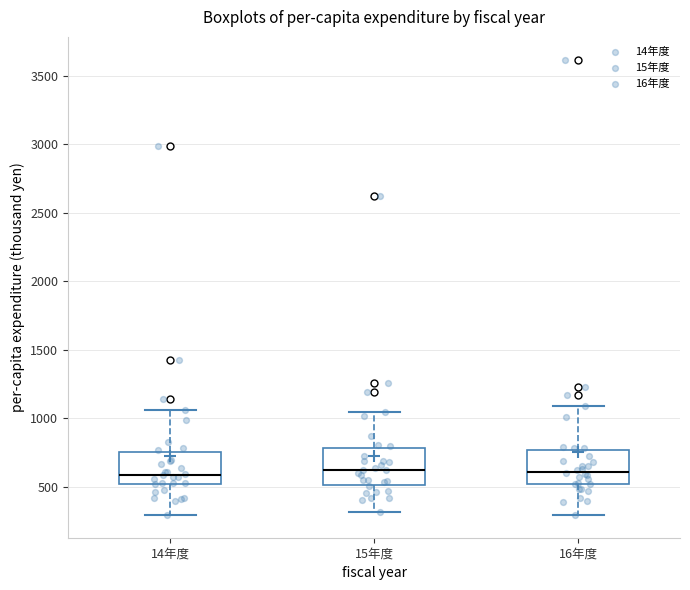

Where does the lower whisker of the box for 16年度 end on the y-axis? The values are not printed on the chart, so give them approximately, as read against the axis.

300